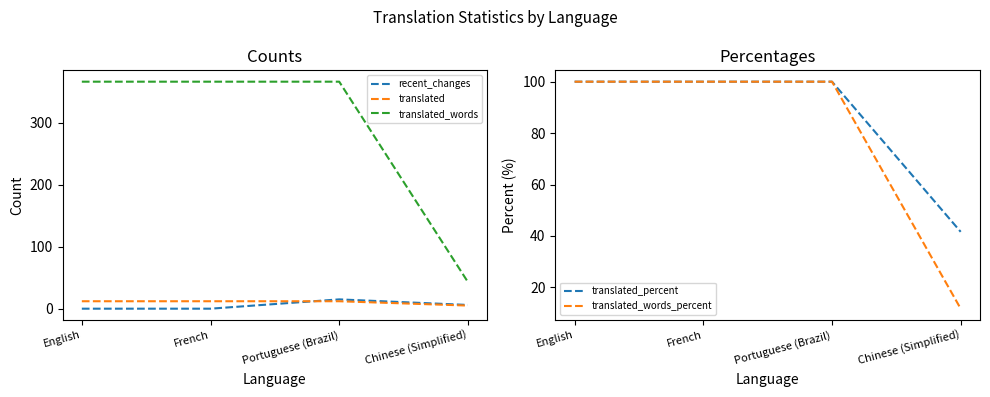

What is the sum of all translated_words_percent values?

311.7